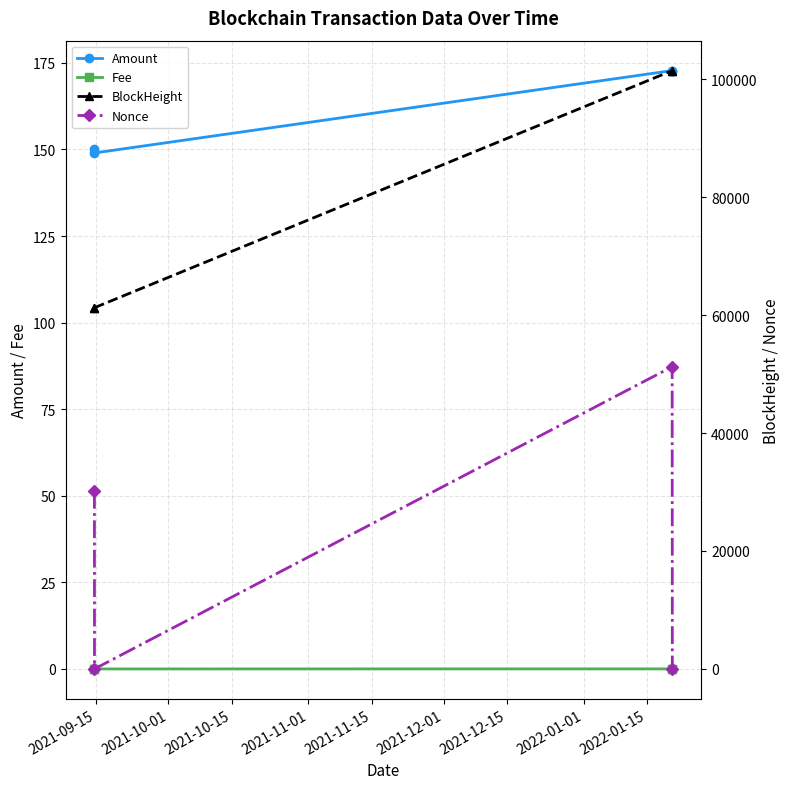

How many lines are shown in the chart?

4